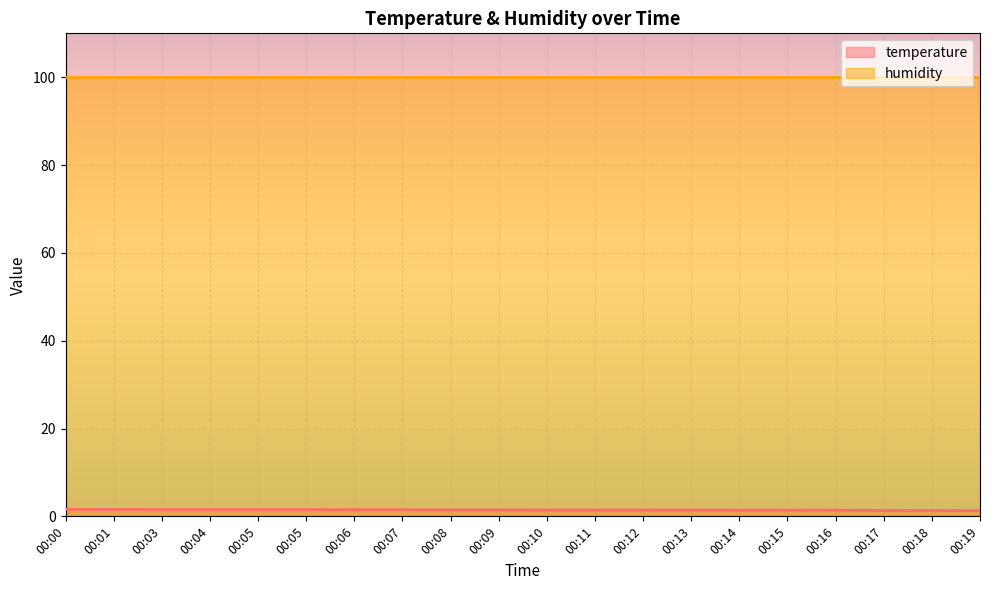

Does the chart display data point markers on the line(s)?

No